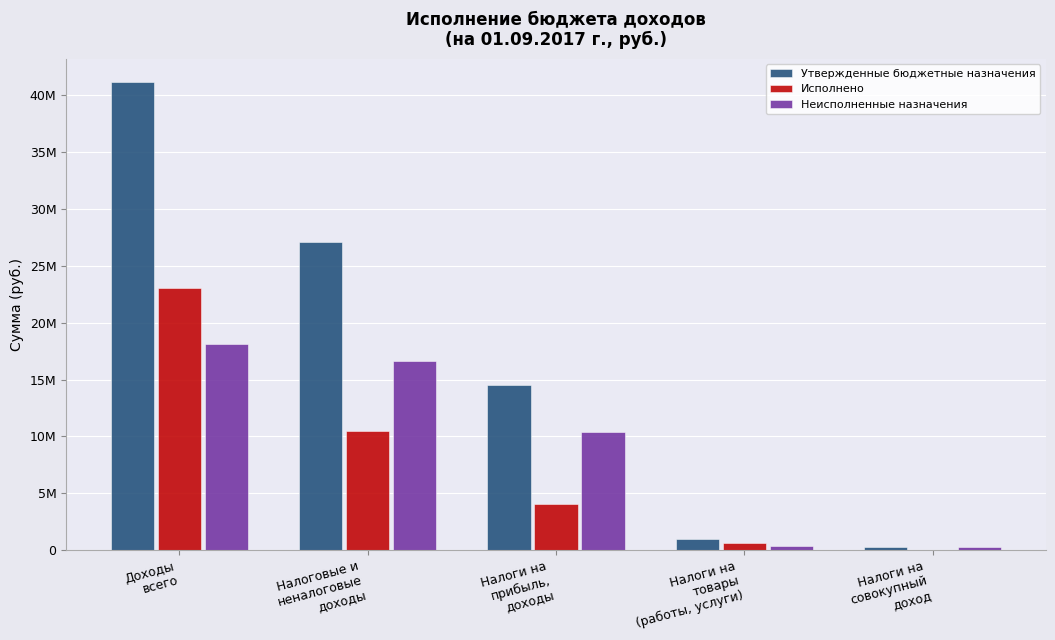

Does the chart contain stacked bars?

No